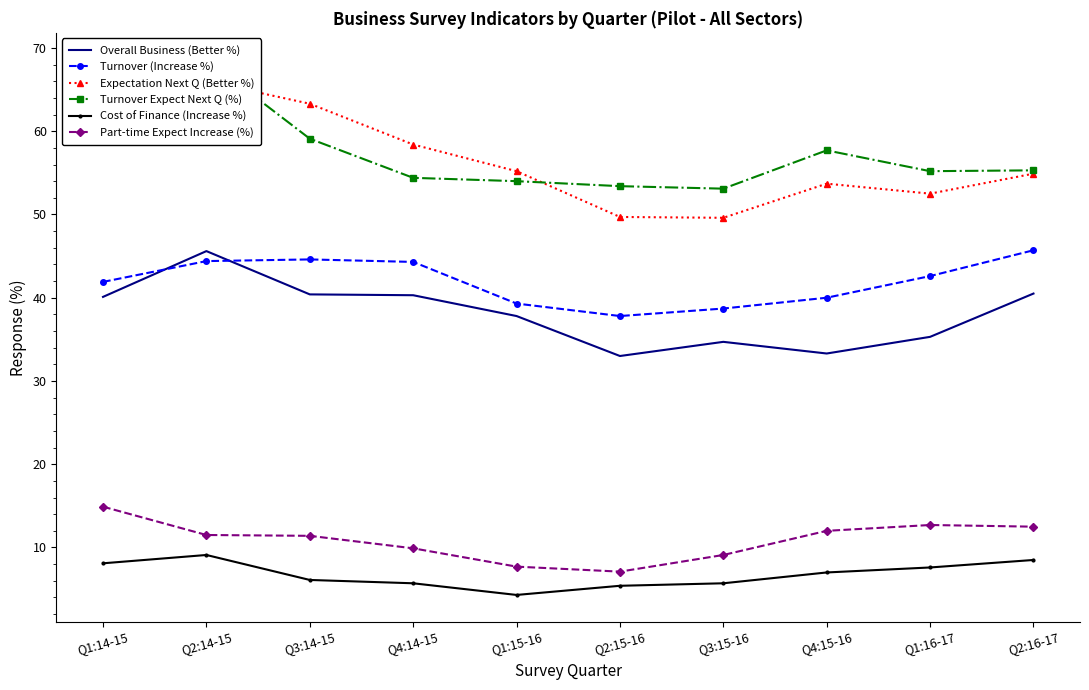

What is the smallest value displayed?

4.3